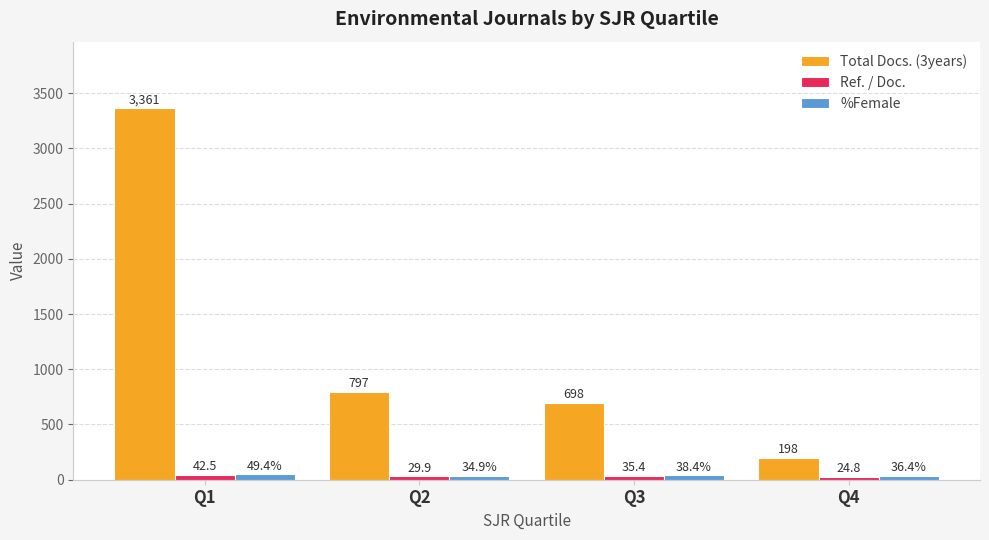

What is the difference between the maximum and minimum values in the %Female series?

14.5